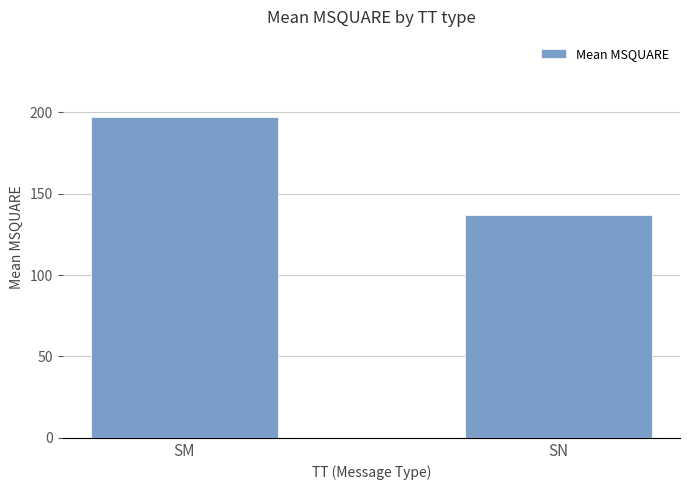

What is the change in value from SM to SN?

-59.9